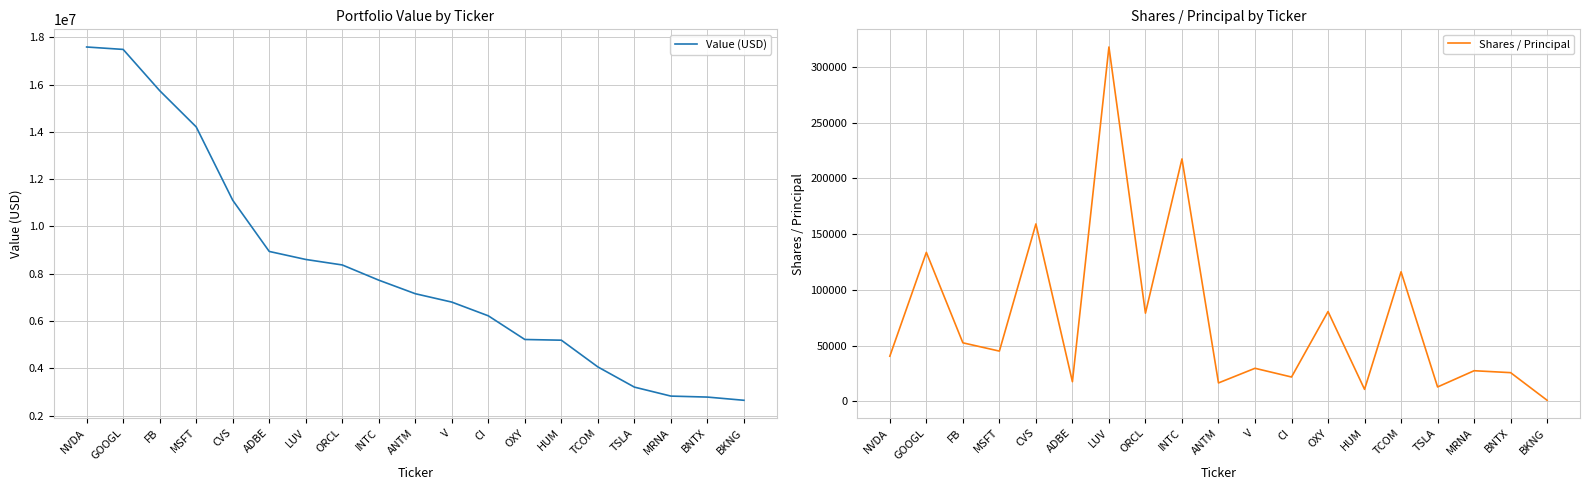

True or false: Shares / Principal and Value (USD) intersect in this chart.

False